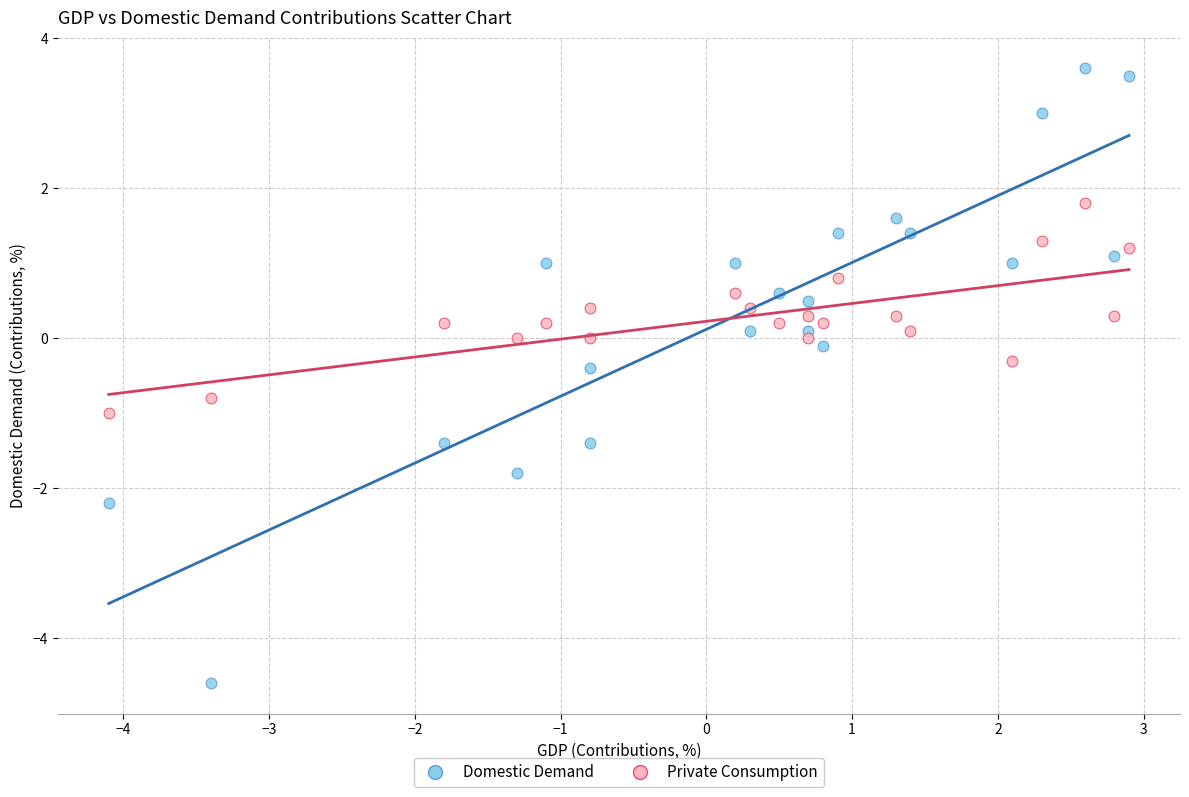

Across all data points, what is the range of Y values (max minus min)?

8.2